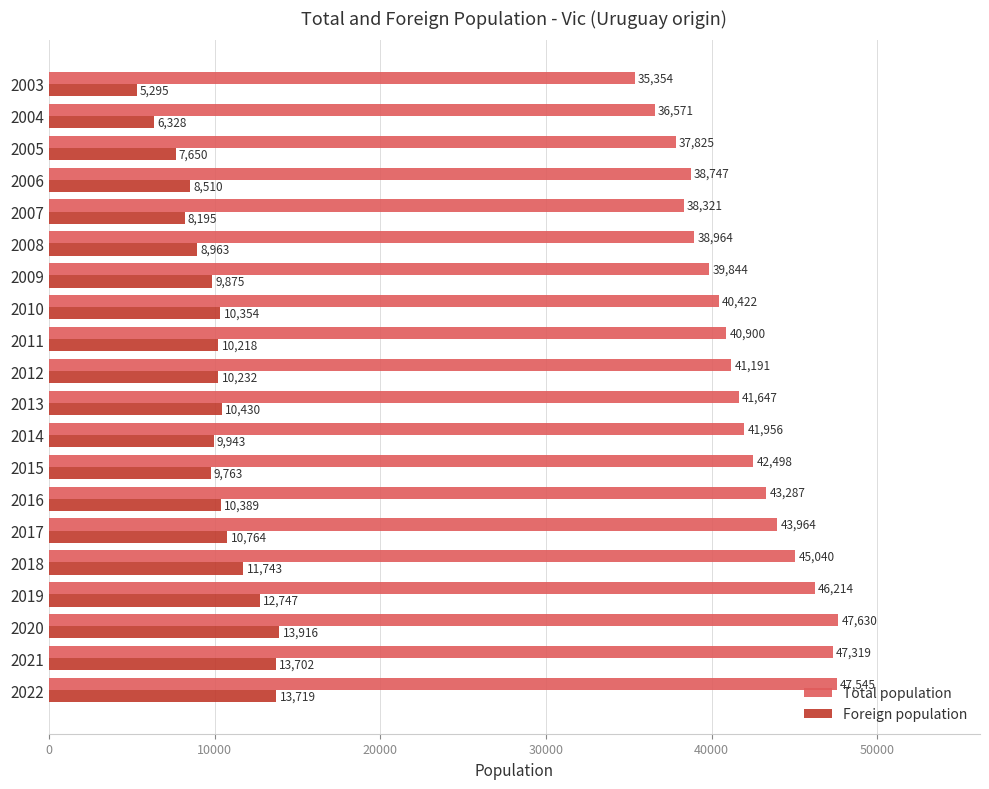

Which series has the widest spread of values?

Total population